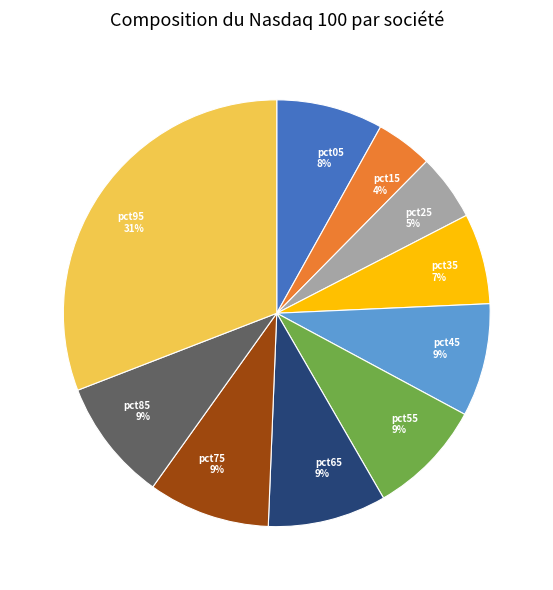

Is pct45 the majority of the pie?

No